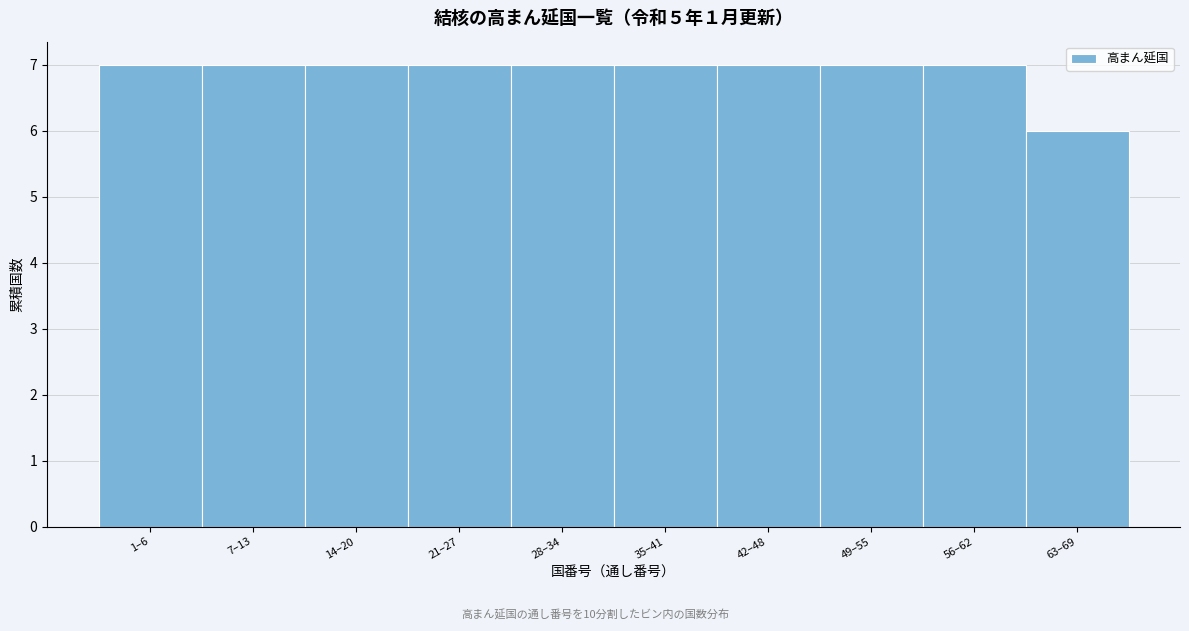

Reading right to left, extract all data points from this chart.

63–69=6	56–62=7	49–55=7	42–48=7	35–41=7	28–34=7	21–27=7	14–20=7	7–13=7	1–6=7